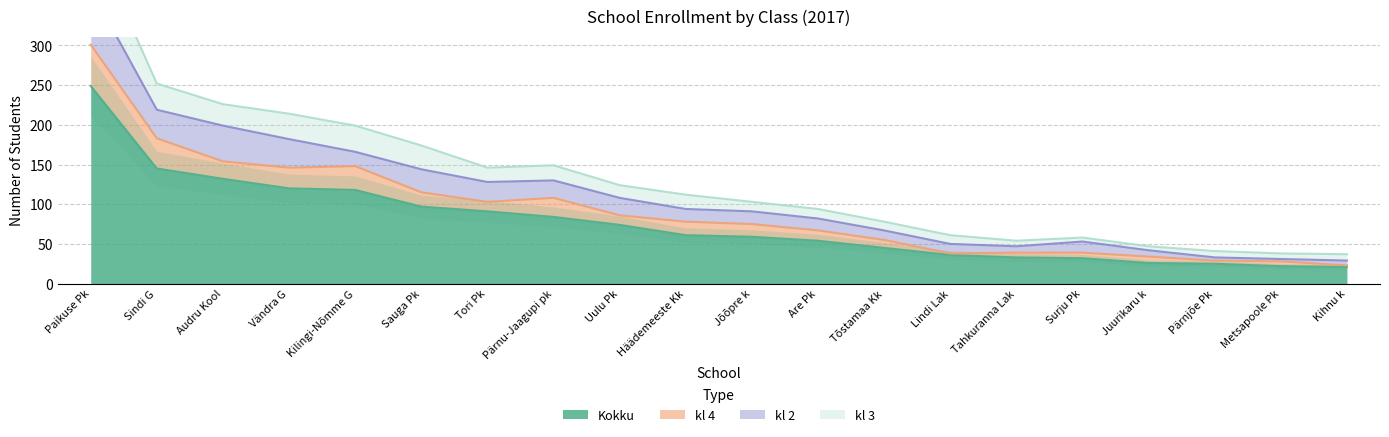

Rank the categories by kl 3 value from highest to lowest.

Paikuse Pk, Sindi G, Kilingi-Nõmme G, Vändra G, Sauga Pk, Audru Kool, Pärnu-Jaagupi pk, Tori Pk, Häädemeeste Kk, Uulu Pk, Jõõpre k, Are Pk, Tõstamaa Kk, Lindi Lak, Pärnjõe Pk, Kihnu k, Tahkuranna Lak, Metsapoole Pk, Surju Pk, Juurikaru k